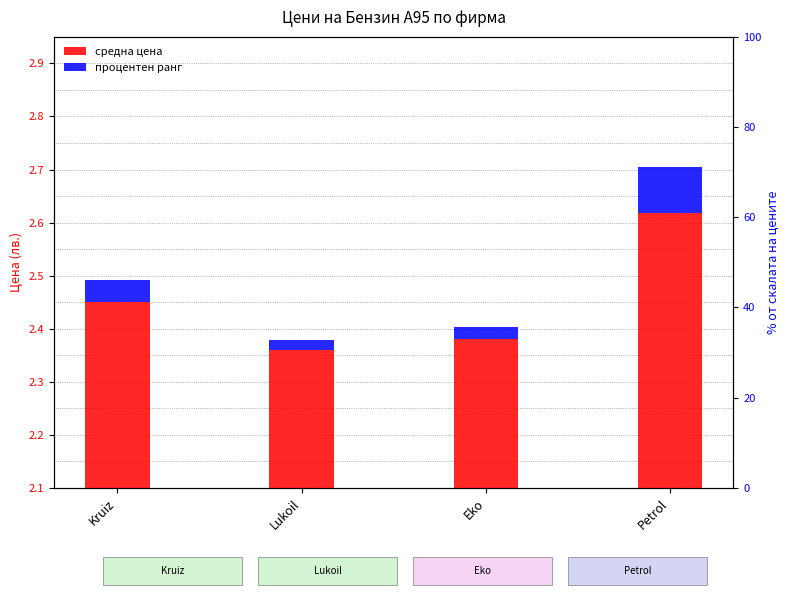

At Lukoil, list the series in order from largest to smallest.

средна цена, процентен ранг